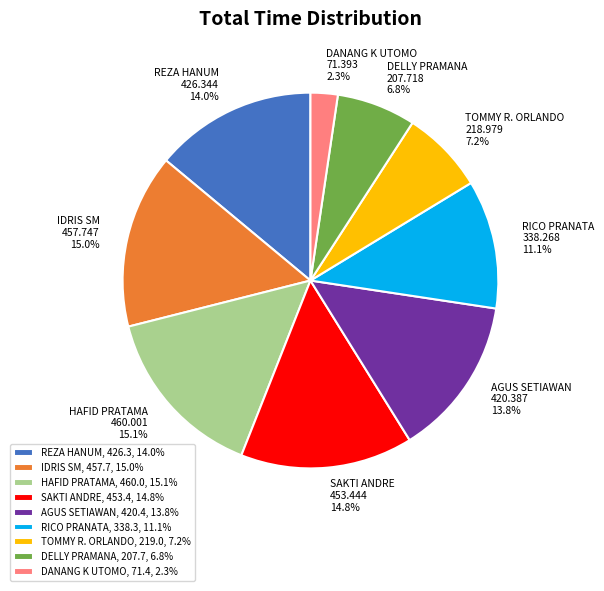

What is the smallest slice in the pie chart?

DANANG K UTOMO